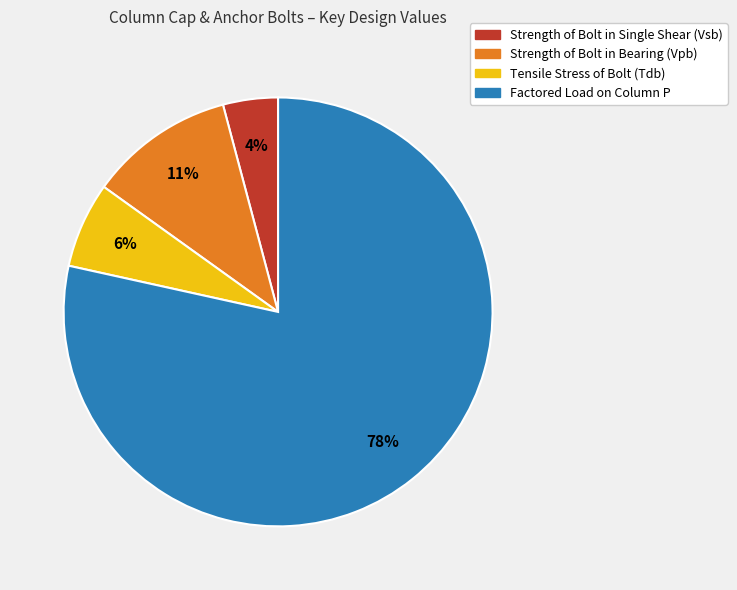

To the nearest percent, what is the average slice percentage?

25%